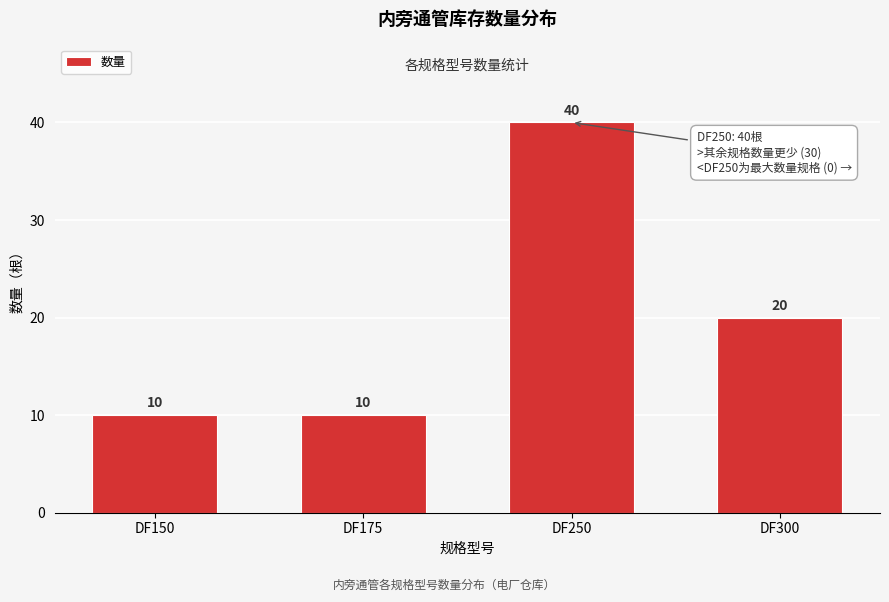

Reading left to right, what are all the values shown in this chart?

10	10	40	20